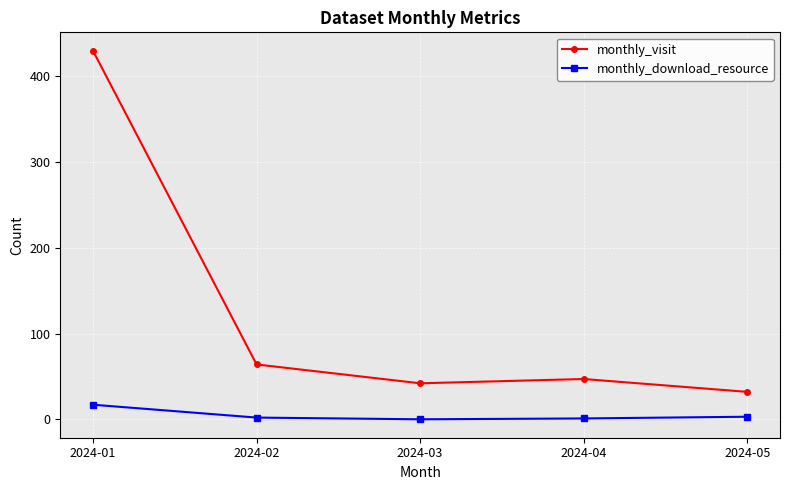

Which series has the widest spread of values?

monthly_visit